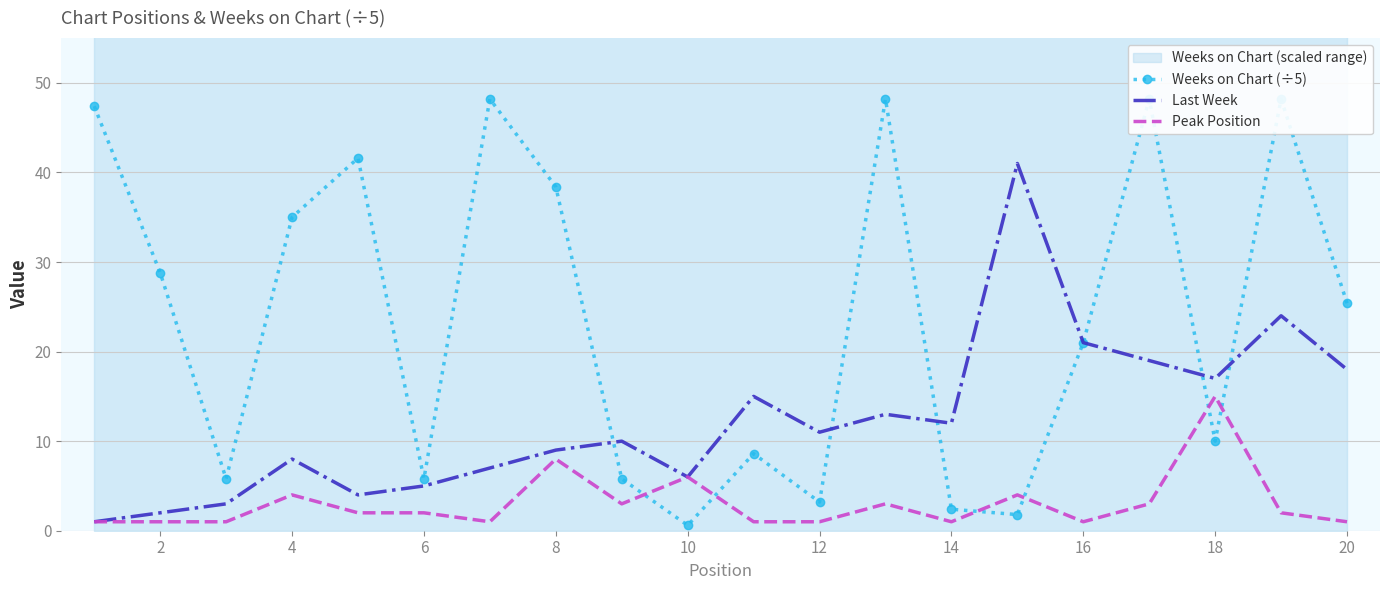

Rank the series by their average value, from lowest to highest.

Peak Position, Last Week, Weeks on Chart (÷5)